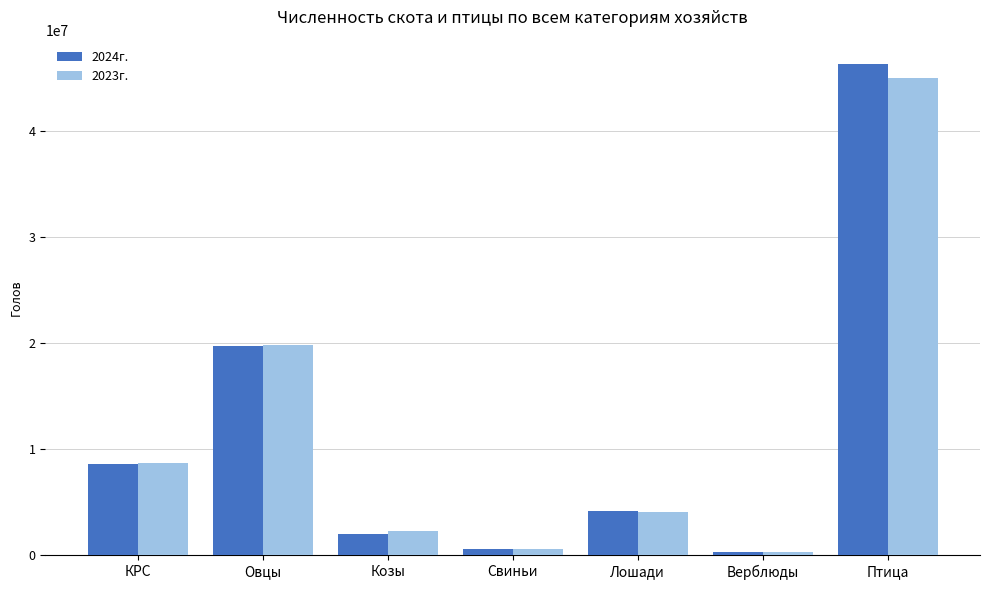

Reading left to right, extract all data points from this chart.

2024г.: 8612579	19683280	2033800	533648	4151210	273876	46301441
2023г.: 8643718	19854753	2306662	583638	4057520	261930	45019886